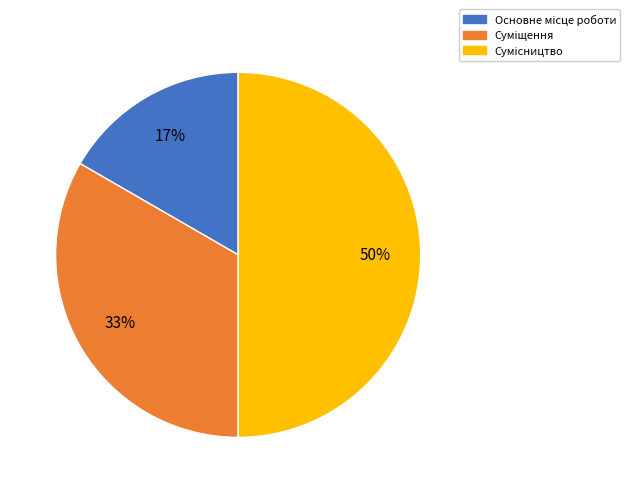

To the nearest percent, what is the average slice percentage?

33%